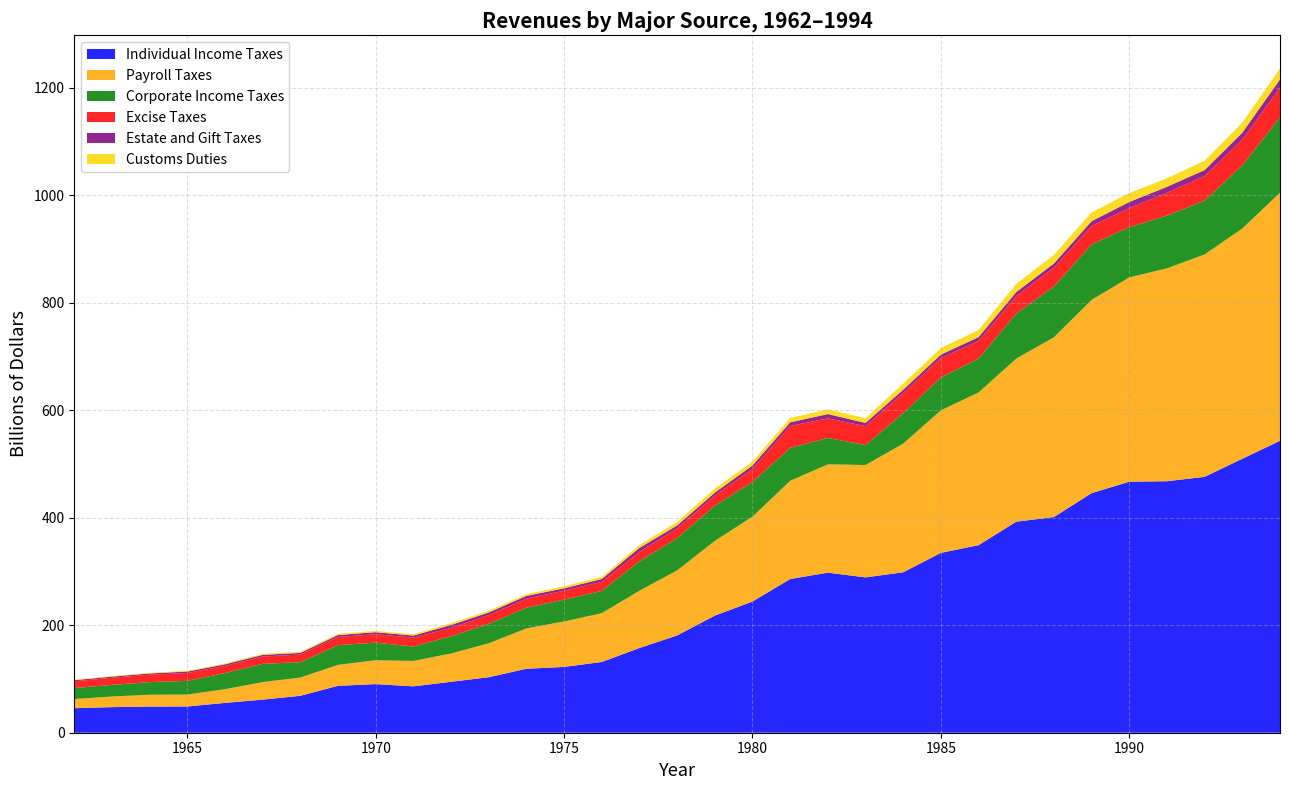

Reading left to right, transcribe all the data shown in this chart.

Individual Income Taxes: 45.6	47.6	48.7	48.8	55.4	61.5	68.7	87.2	90.4	86.2	94.7	103.2	119.0	122.4	131.6	157.6	181.0	217.8	244.1	285.9	297.7	288.9	298.4	334.5	349.0	392.6	401.2	445.7	466.9	467.8	476.0	509.7	543.1
Payroll Taxes: 17.0	19.8	22.0	22.2	25.5	32.6	33.9	39.0	44.4	47.3	52.6	63.1	75.1	84.5	90.8	106.5	121.0	138.9	157.8	182.7	201.5	209.0	239.4	265.2	283.9	303.3	334.3	359.4	380.0	396.0	413.7	428.3	461.5
Corporate Income Taxes: 20.5	21.6	23.5	25.5	30.1	34.0	28.7	36.7	32.8	26.8	32.2	36.2	38.6	40.6	41.4	54.9	60.0	65.7	64.6	61.1	49.2	37.0	56.9	61.3	63.1	83.9	94.5	103.3	93.5	98.1	100.3	117.5	140.4
Excise Taxes: 12.5	13.2	13.7	14.6	13.1	13.7	14.1	15.2	15.7	16.6	15.5	16.3	16.8	16.6	17.0	17.5	18.4	18.7	24.3	40.8	36.3	35.3	37.4	36.0	32.9	32.5	35.2	34.4	35.3	42.4	45.6	48.1	55.2
Estate and Gift Taxes: 2.0	2.2	2.4	2.7	3.1	3.0	3.1	3.5	3.6	3.7	5.4	4.9	5.0	4.6	5.2	7.3	5.3	5.4	6.4	6.8	8.0	6.1	6.0	6.4	7.0	7.5	7.6	8.7	11.5	11.1	11.1	12.6	15.2
Customs Duties: 1.1	1.2	1.3	1.4	1.8	1.9	2.0	2.3	2.4	2.6	3.3	3.2	3.3	3.7	4.1	5.2	6.6	7.4	7.2	8.1	8.9	8.7	11.4	12.1	13.3	15.1	16.2	16.3	16.7	15.9	17.4	18.8	20.1